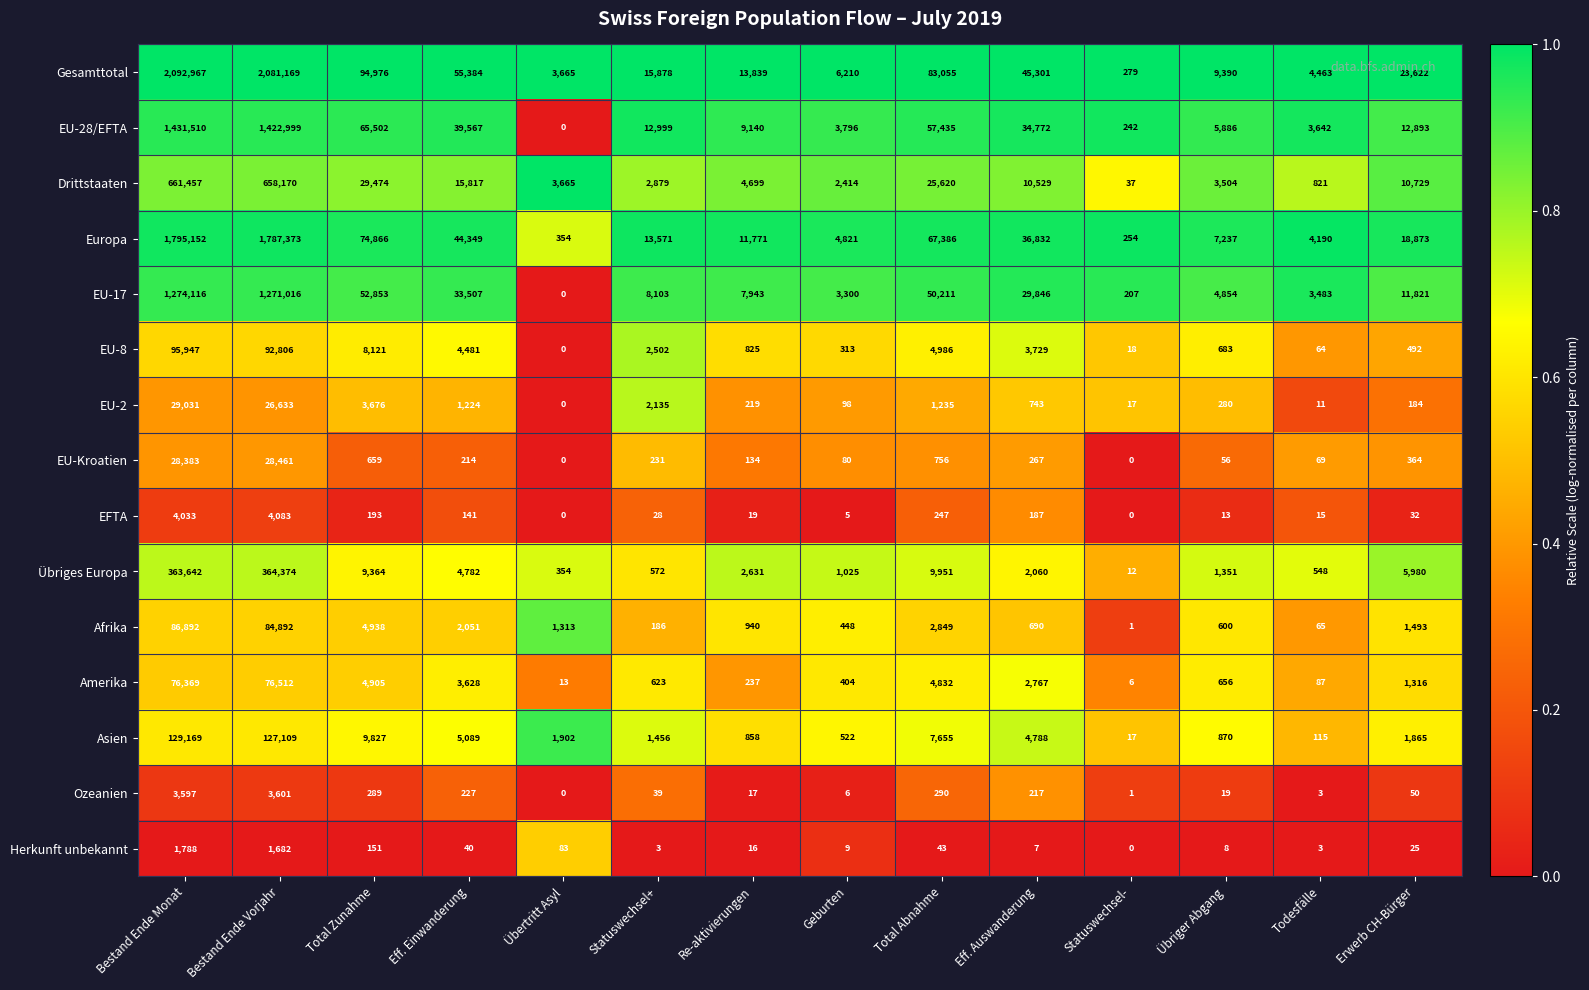

At which label does EU-2 reach its peak?

Bestand Ende Monat